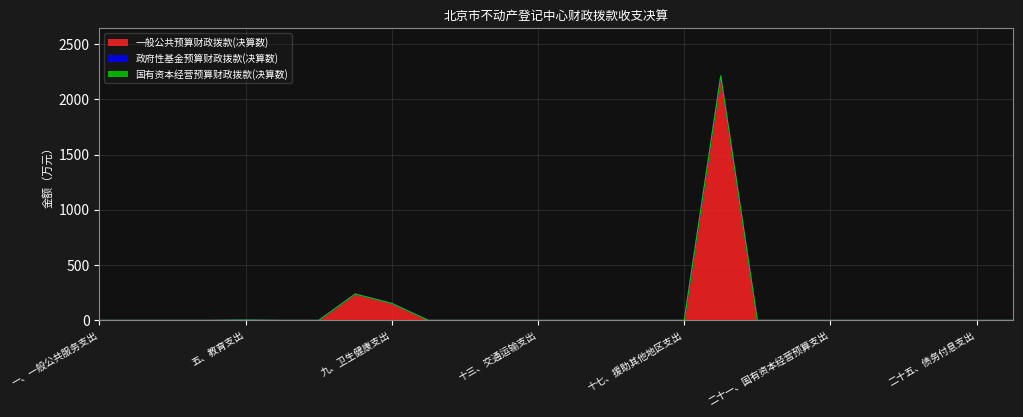

How many lines are shown in the chart?

3